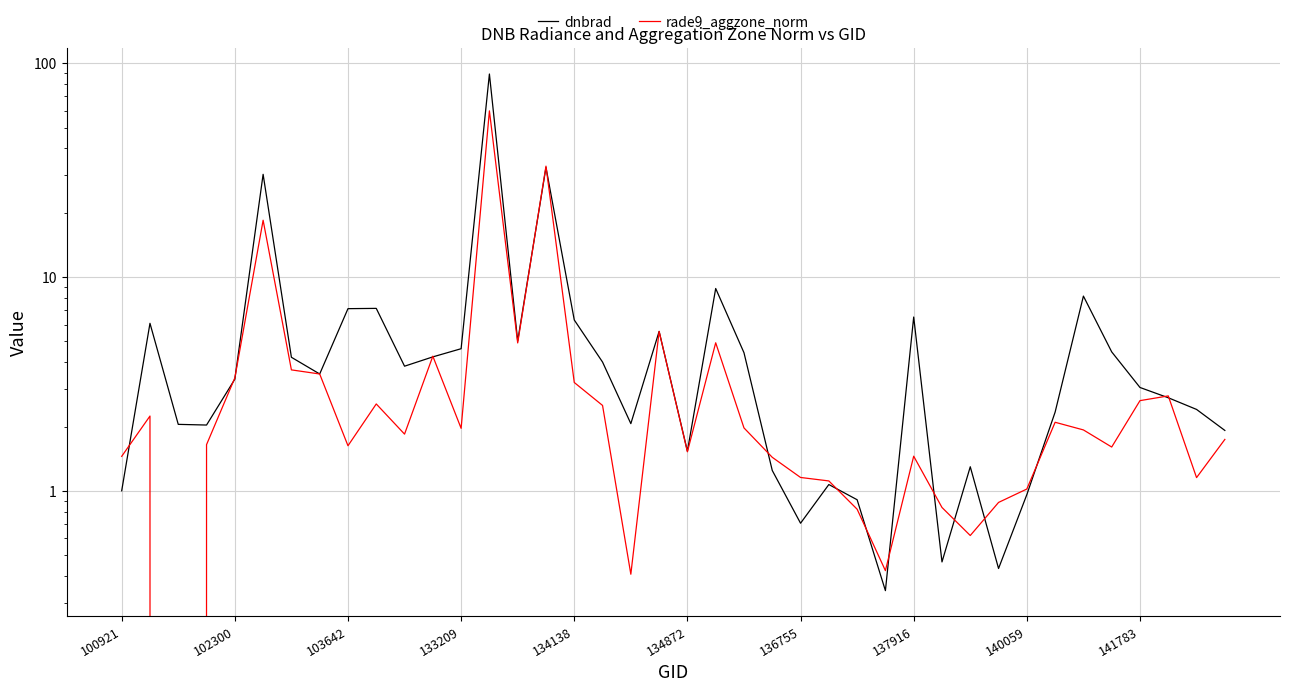

The value of dnbrad at 26 is 1.4. True or false?

False